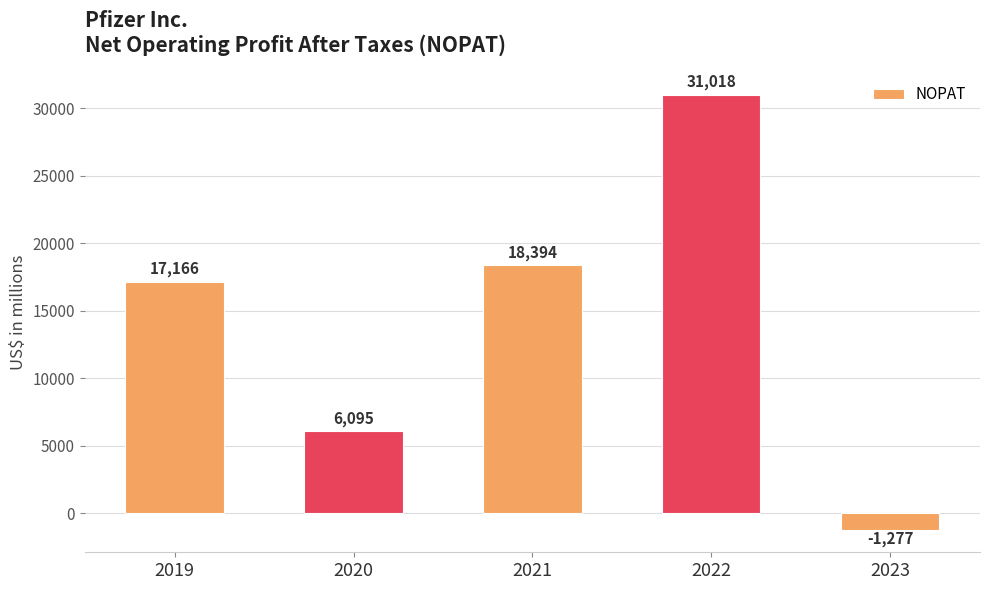

What is the minimum value shown in the chart?

-1277